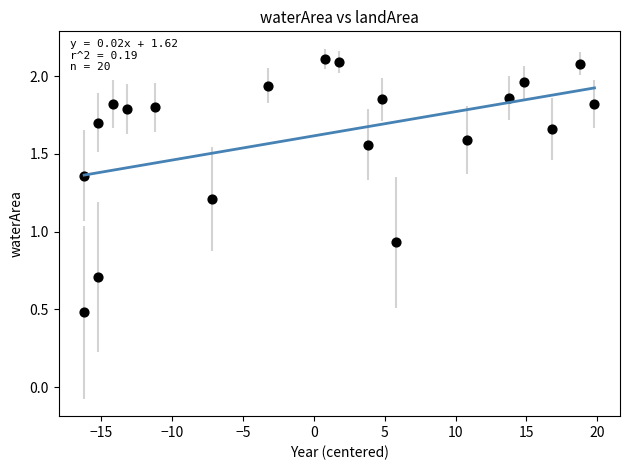

What is the range of X values (max minus min)?

36.0